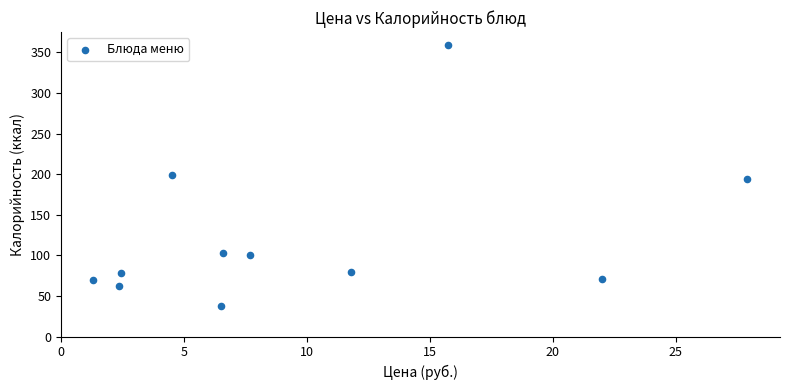

What is the range of Y values (max minus min)?

321.1